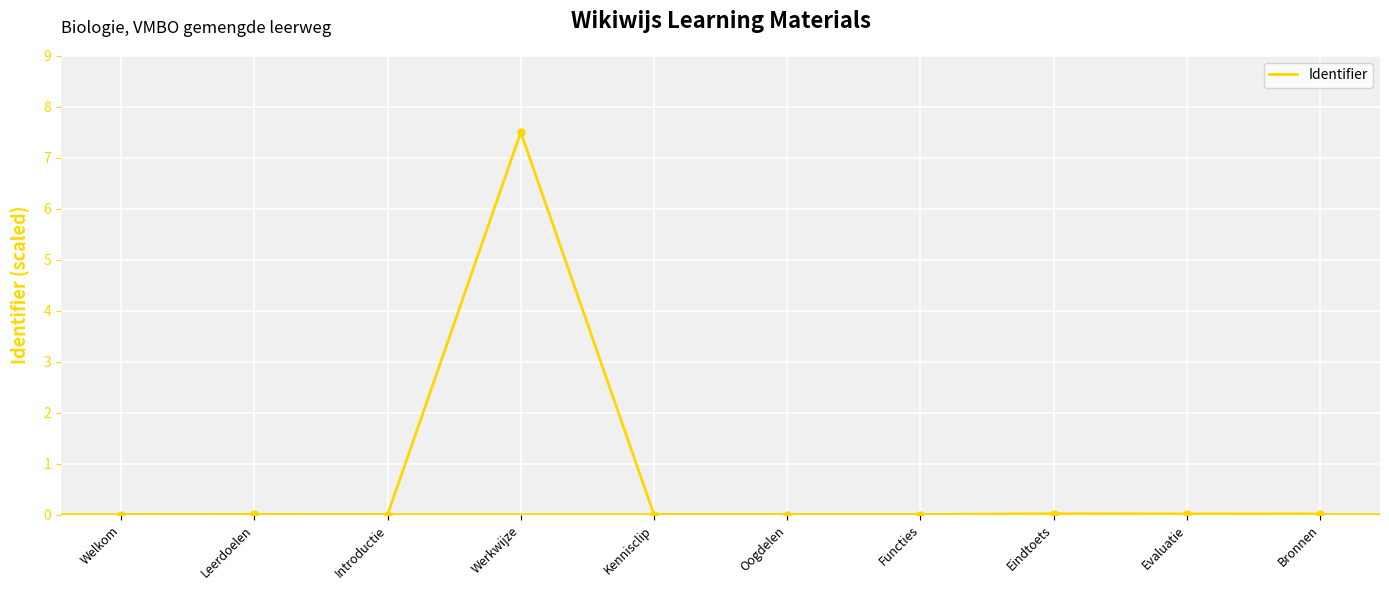

What is the difference between the maximum and minimum values?

7.5